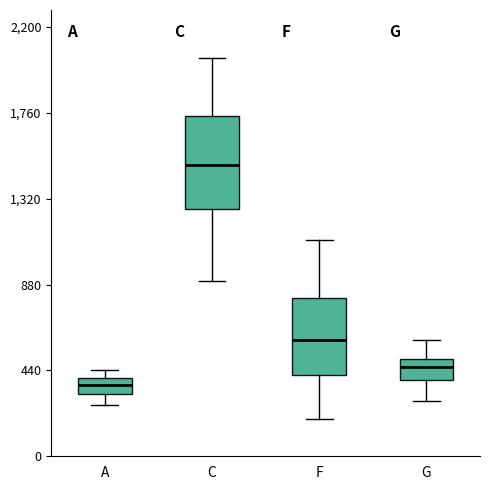

Where does the upper whisker of the box for C end on the y-axis? The values are not printed on the chart, so give them approximately, as read against the axis.

2050